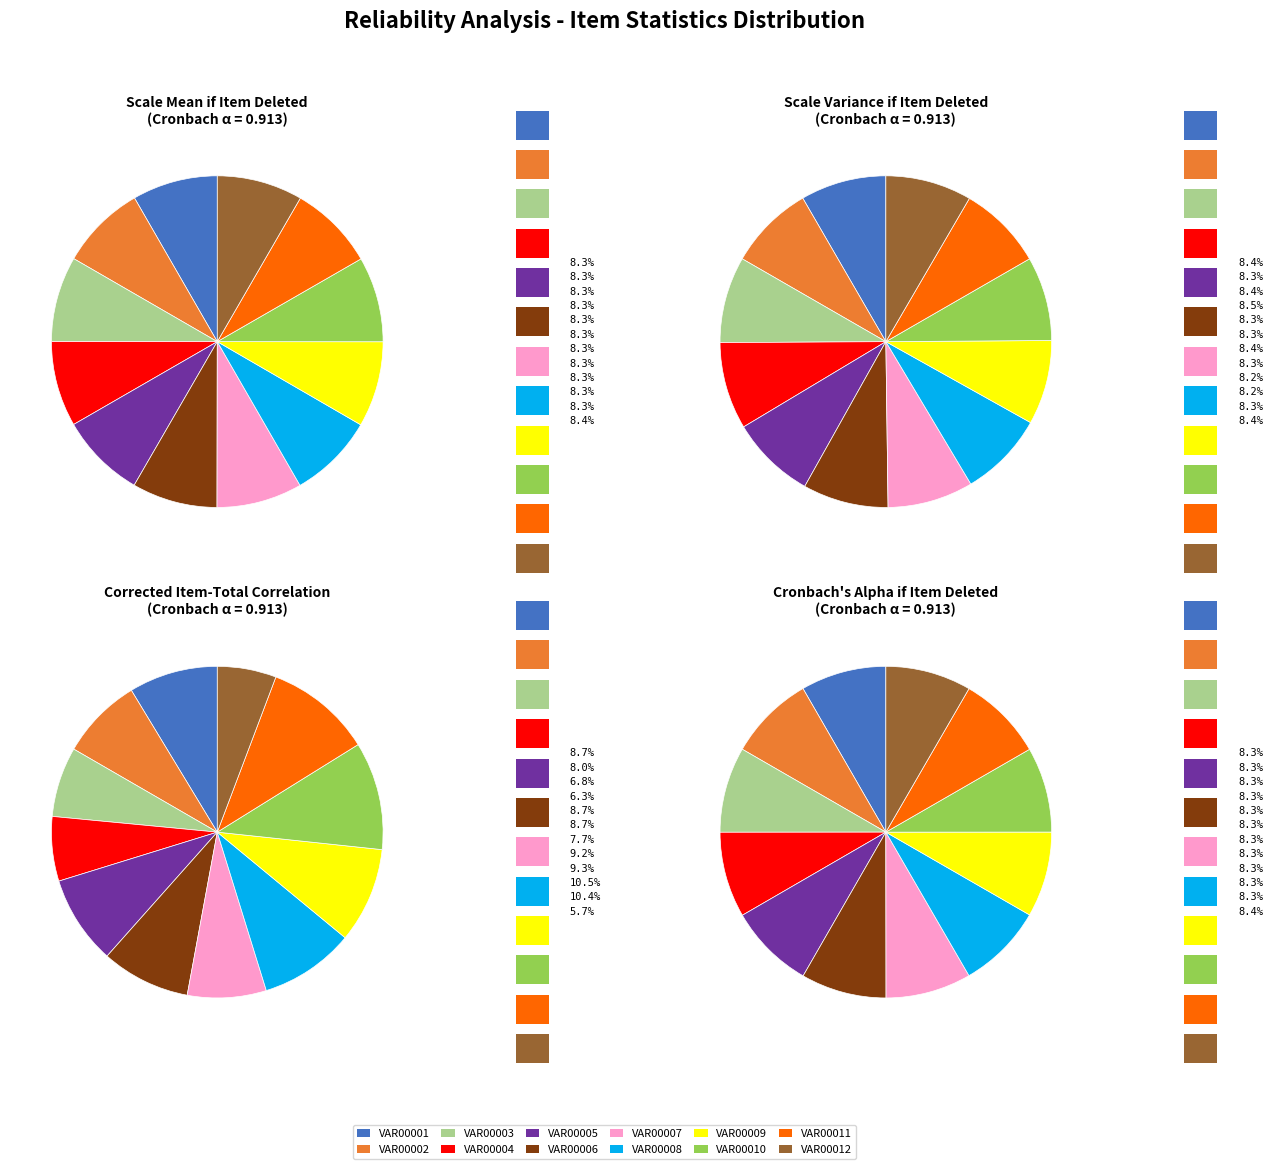

True or false: 4 accounts for 16% of the total.

False